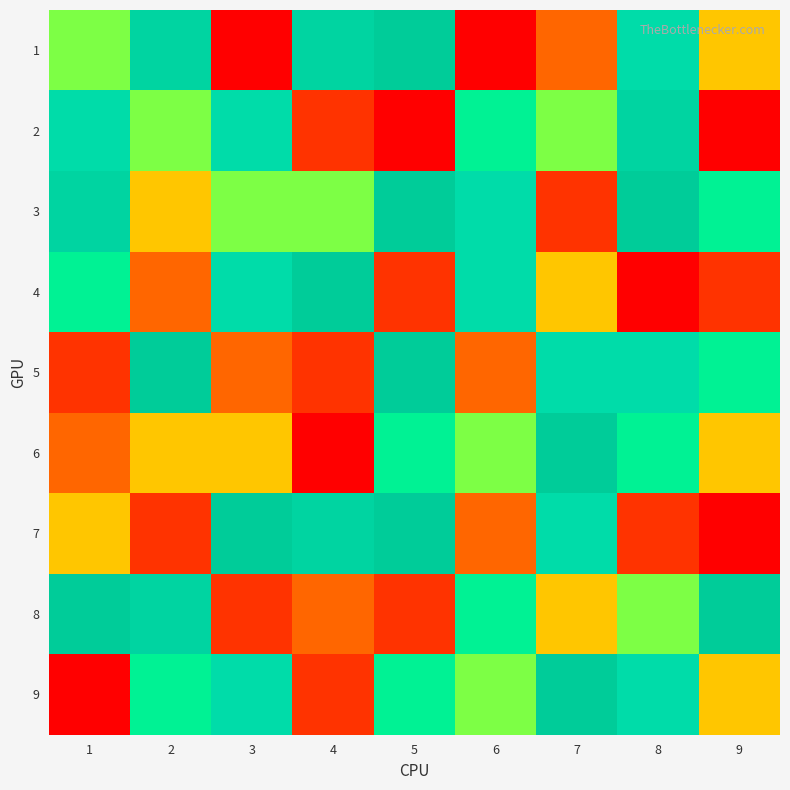

List the series in order of their peak value, highest first.

1, 3, 4, 5, 6, 7, 8, 9, 2